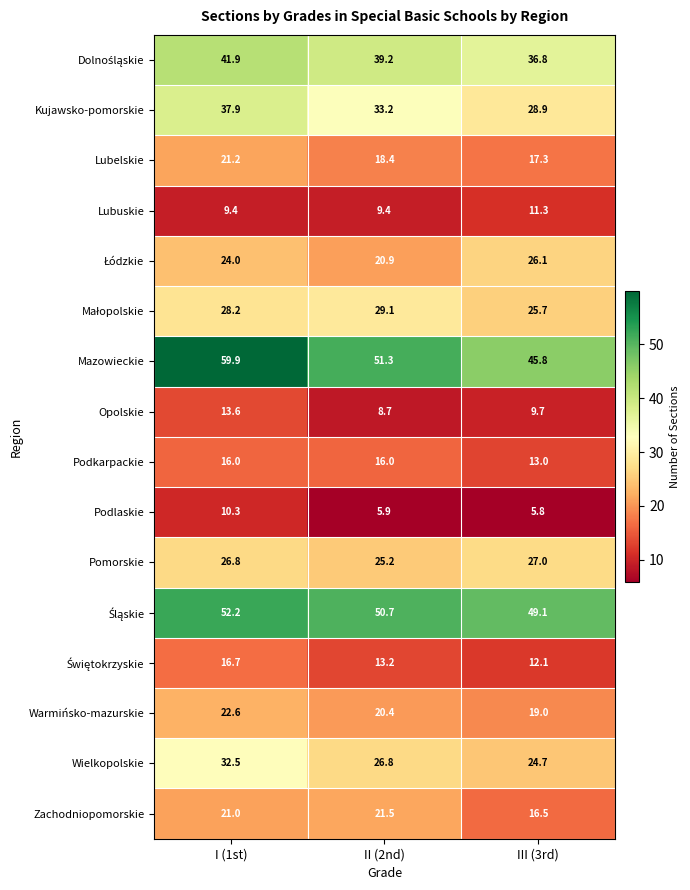

True or false: Wielkopolskie has a value of 26.8 at II (2nd).

True